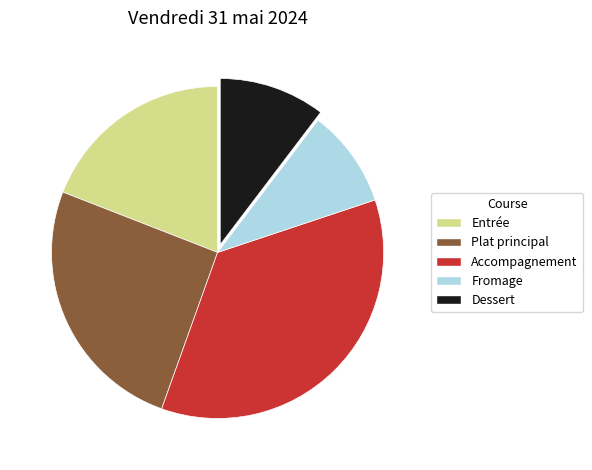

Which category has the smallest portion of the pie?

Fromage